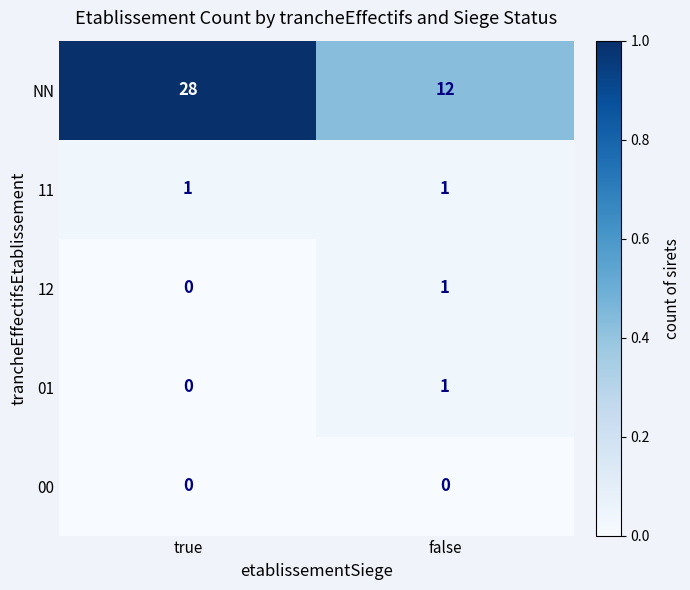

What is the maximum value shown in the chart?

28